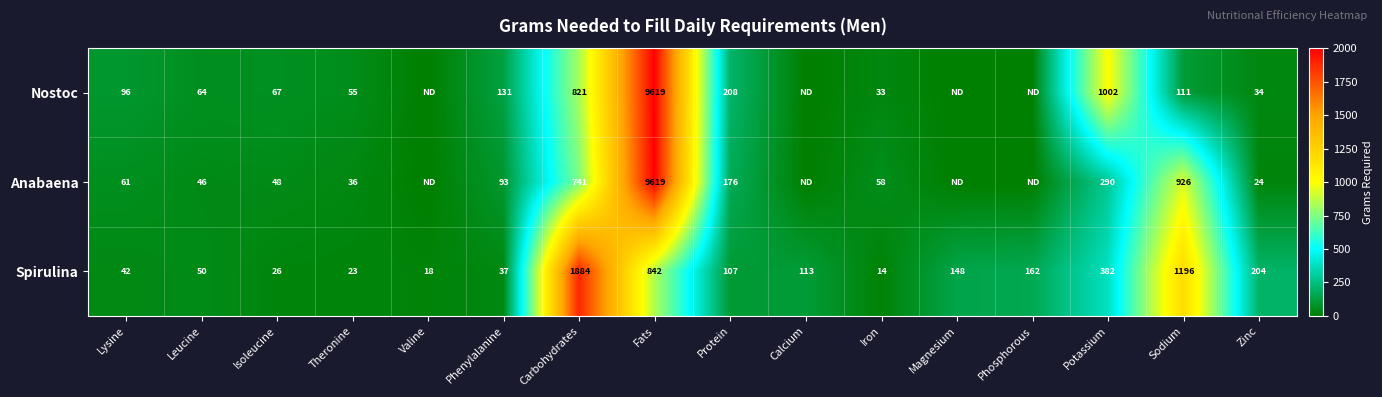

What is the total value across all series at Phenylalanine?

261